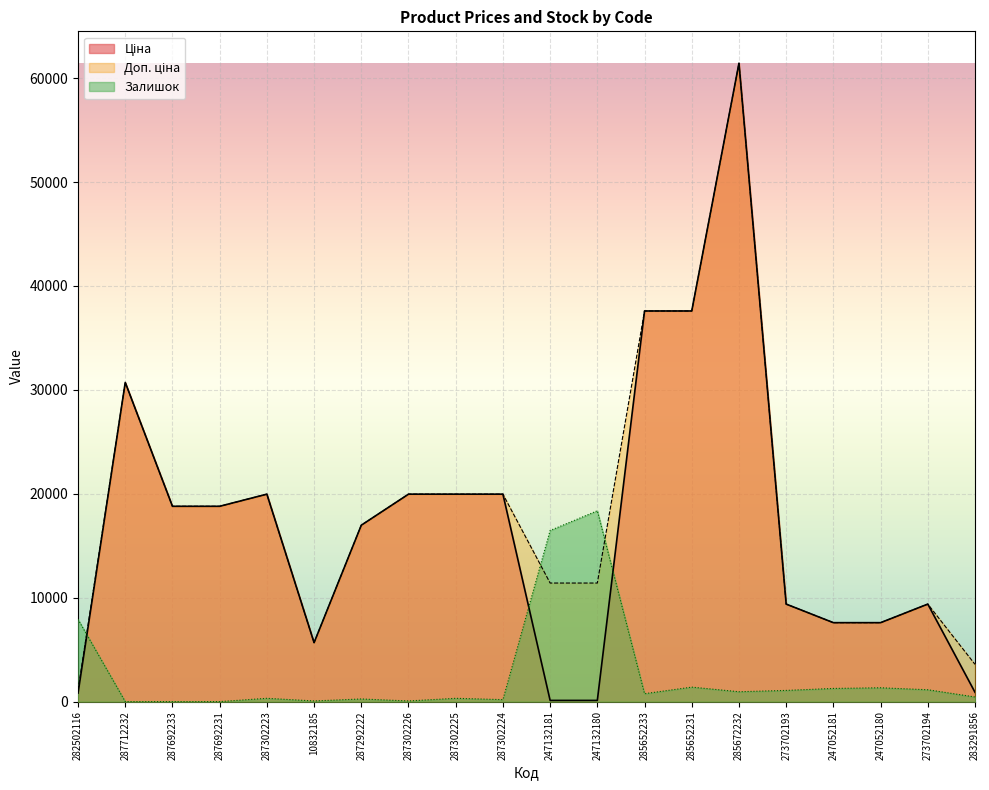

At which label does Ціна reach its peak?

285672232